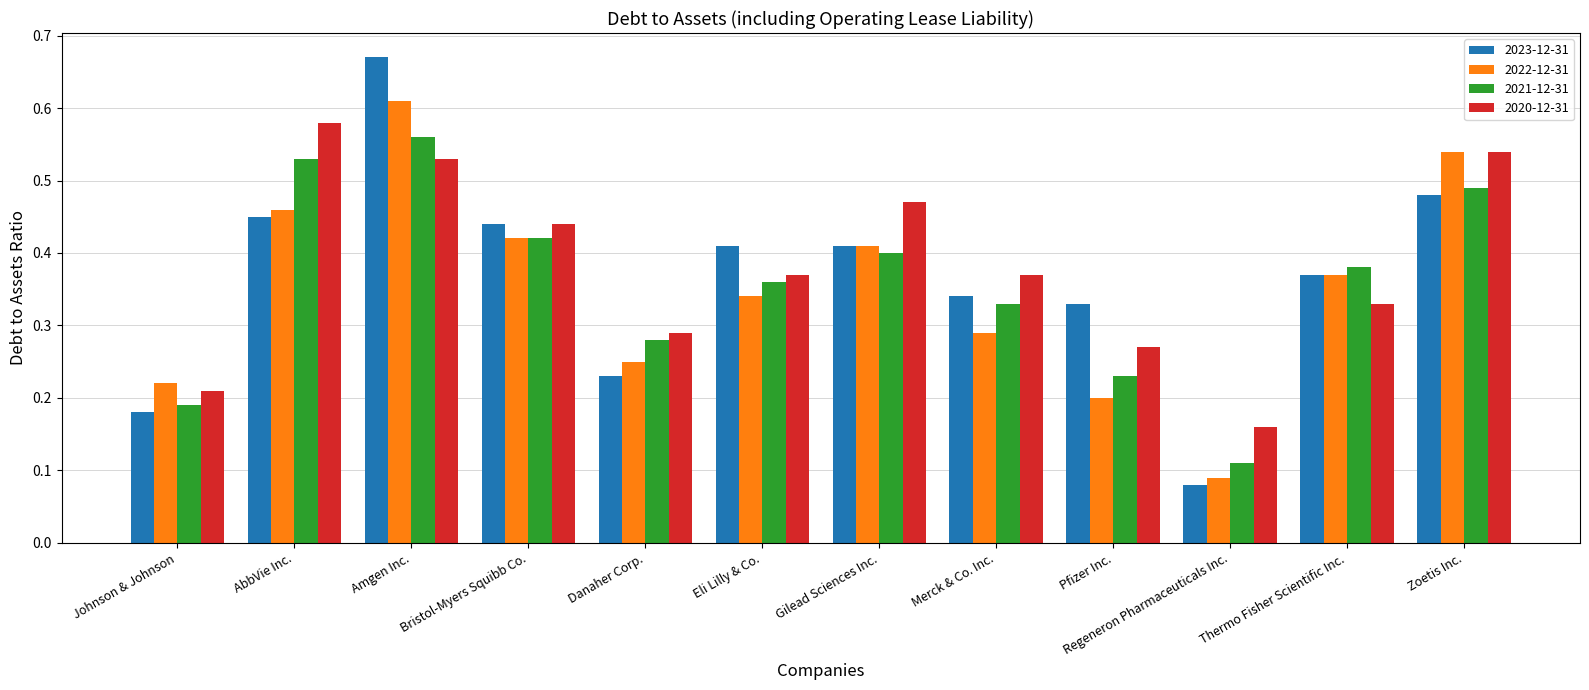

What are all the series names shown in the legend?

2023-12-31, 2022-12-31, 2021-12-31, 2020-12-31